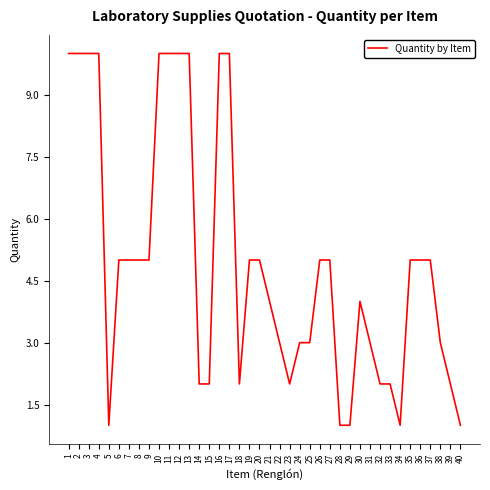

The value at 32 is 1. True or false?

False